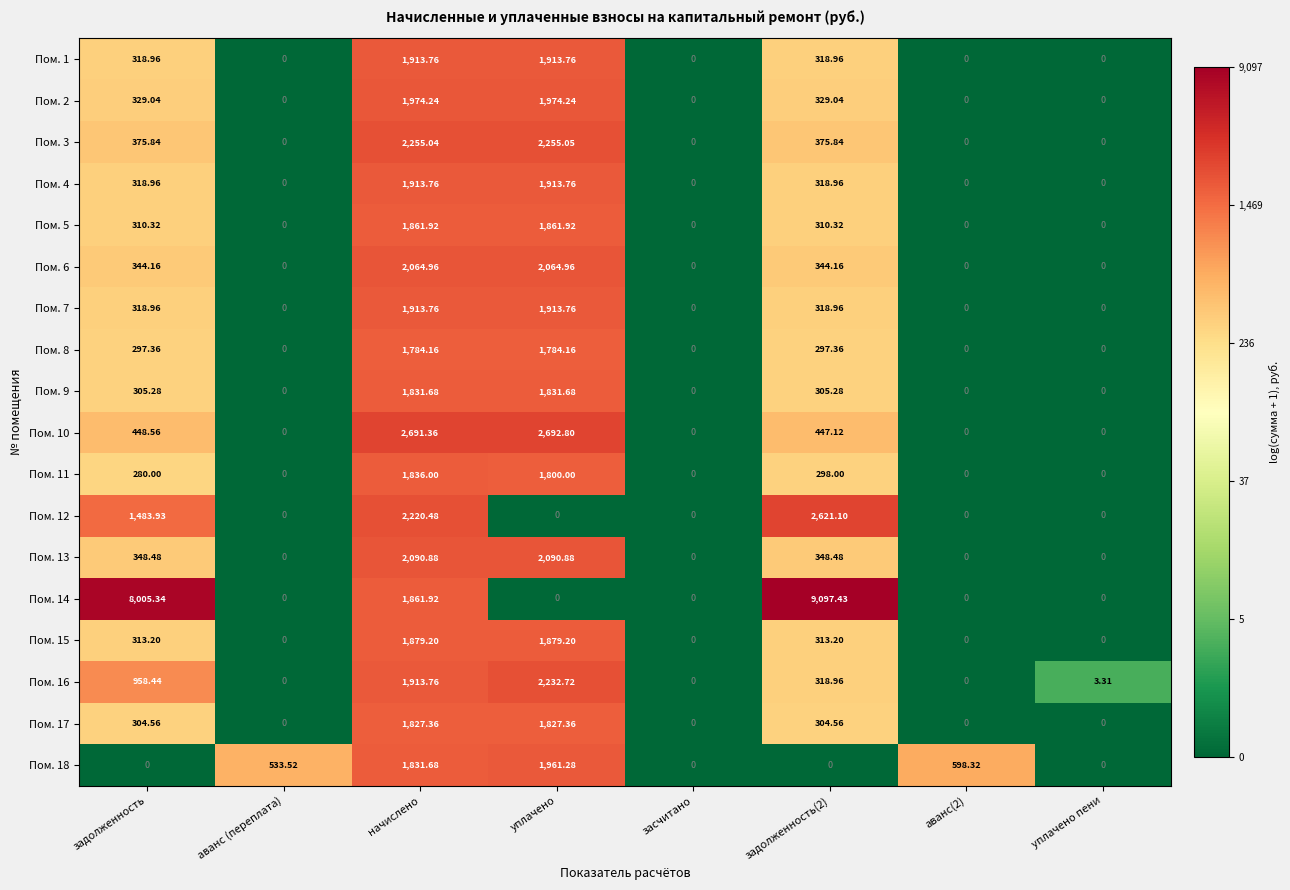

Which category has the highest value in the Пом. 11 series?

начислено